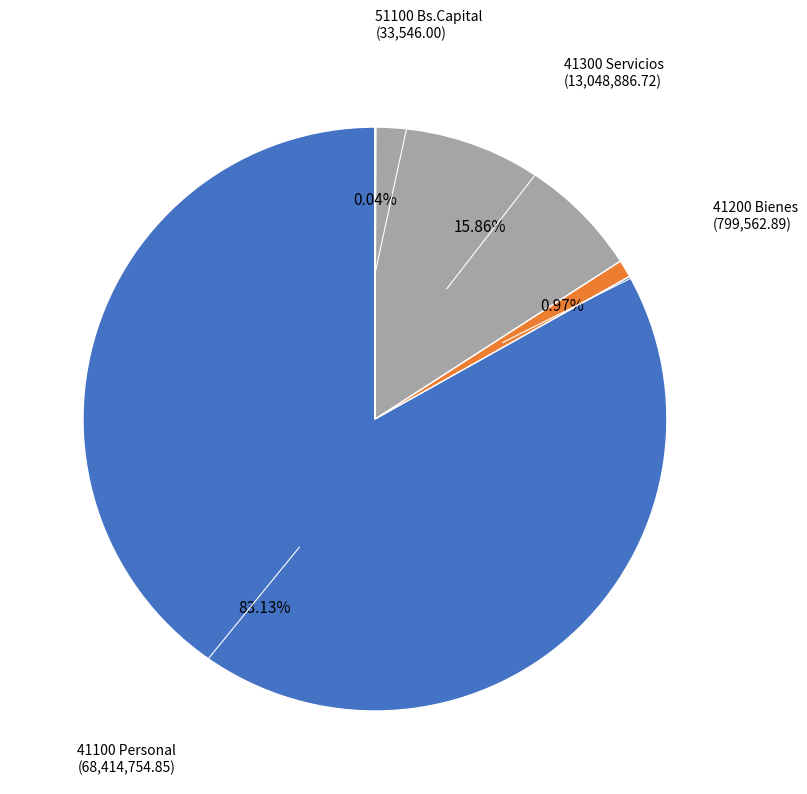

What percentage is the 41100 Personal slice, to the nearest percent?

83%